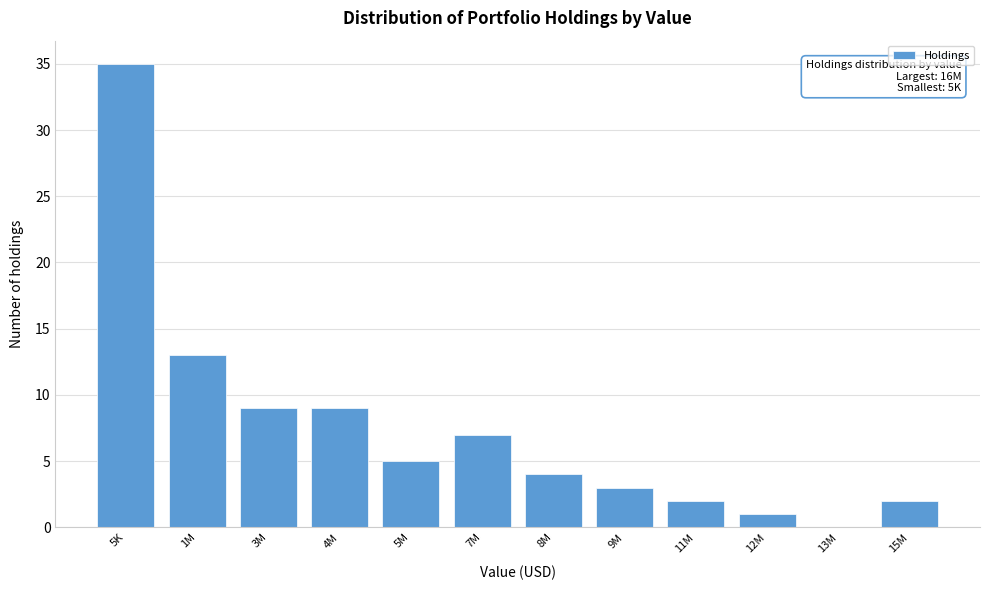

Reading right to left, list all the values displayed in this chart.

15M=2	13M=0	12M=1	11M=2	9M=3	8M=4	7M=7	5M=5	4M=9	3M=9	1M=13	5K=35